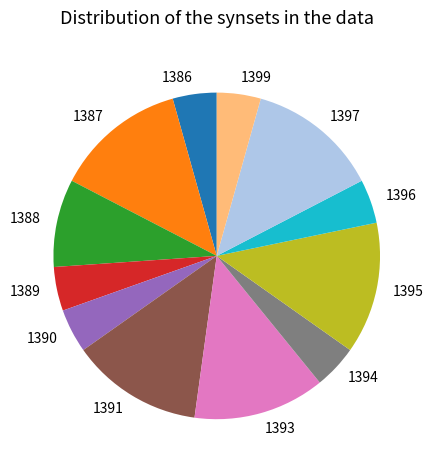

The 1396 slice represents 4% of the pie. True or false?

True